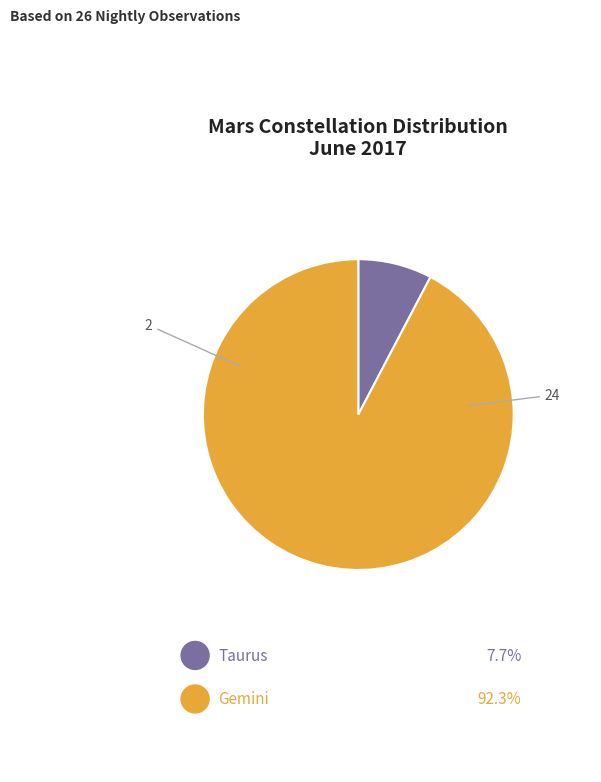

Is there any slice that represents more than half of the pie?

Yes